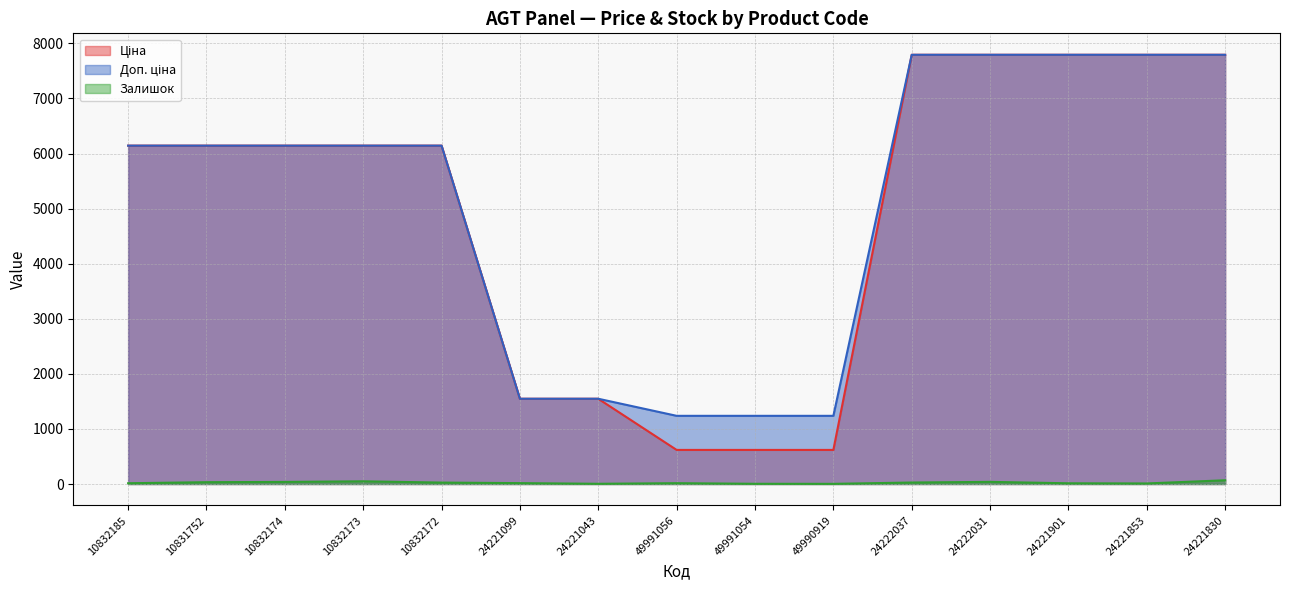

Which has a higher value, 24222031 or 10832185?

24222031